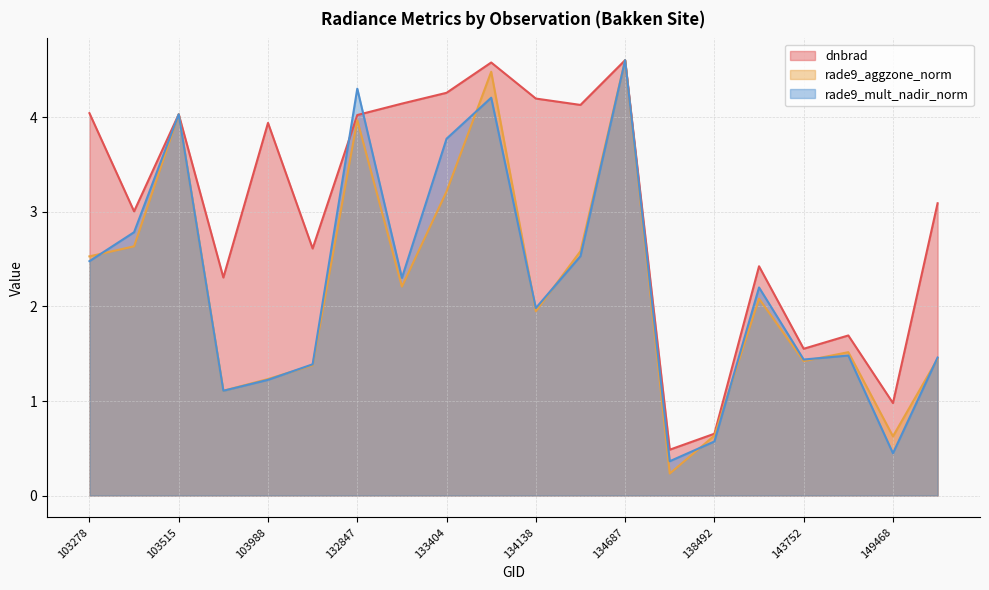

The value of dnbrad at 103278 is 2.6. True or false?

False